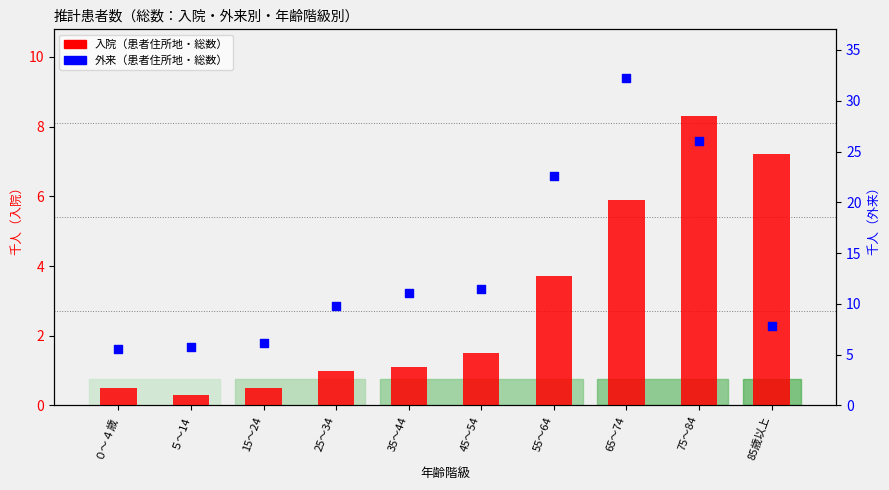

Is the value of 入院（患者住所地・総数） at 65～74 greater than the value of 外来（患者住所地・総数） at 55～64?

No